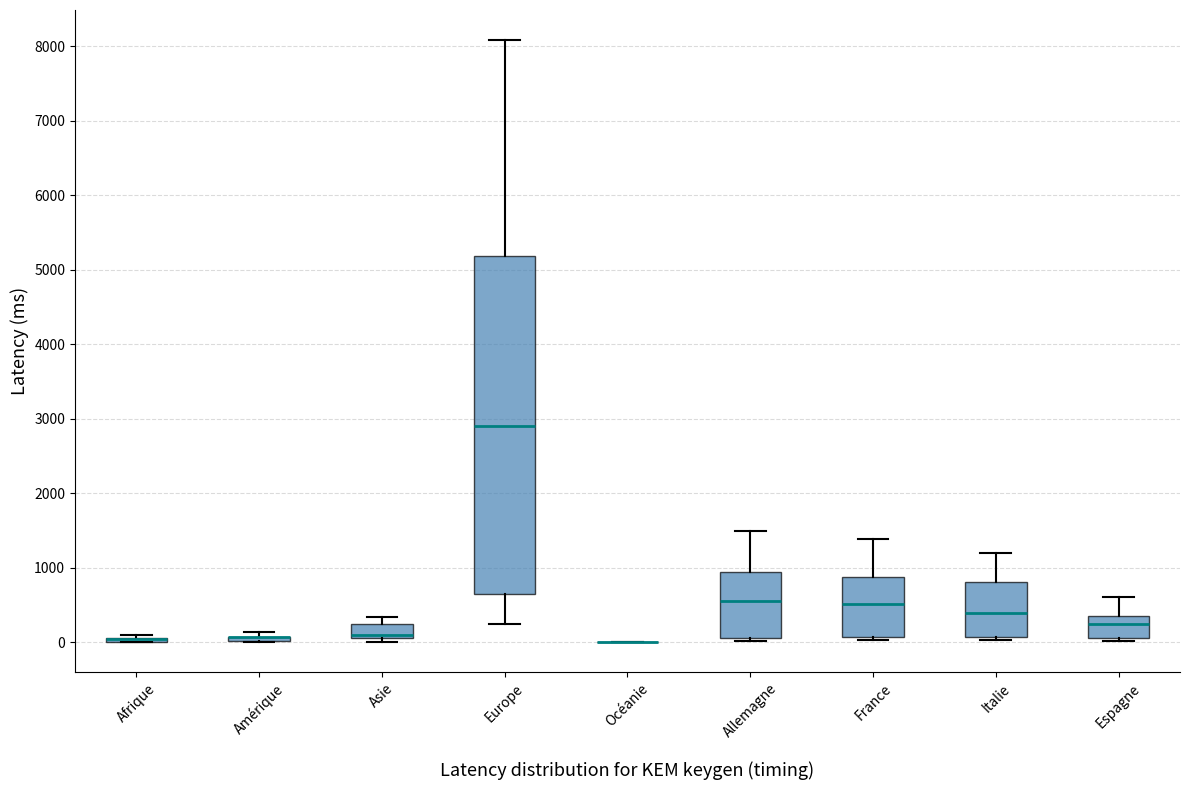

Reading left to right, transcribe this box plot: for each box, give where its median line is, the range the box spans, and where its two whiskers end, as read against the y-axis. The values are not printed on the chart, so give them approximately, as read against the axis.

Afrique: box collapsed to a line at 0, whiskers 0 to 100
Amérique: box collapsed to a line at 100, whiskers 0 to 100
Asie: median 100 (just above the box's lower edge), box 100 to 200, whiskers 0 to 300
Europe: median 2900, box 600 to 5200, whiskers 200 to 8100
Océanie: box collapsed to a line at 0, whiskers 0 to 0
Allemagne: median 600, box 100 to 900, whiskers 0 to 1500
France: median 500, box 100 to 900, whiskers 0 to 1400
Italie: median 400, box 100 to 800, whiskers 0 to 1200
Espagne: median 200, box 0 to 400, whiskers 0 (just below the box's lower edge) to 600